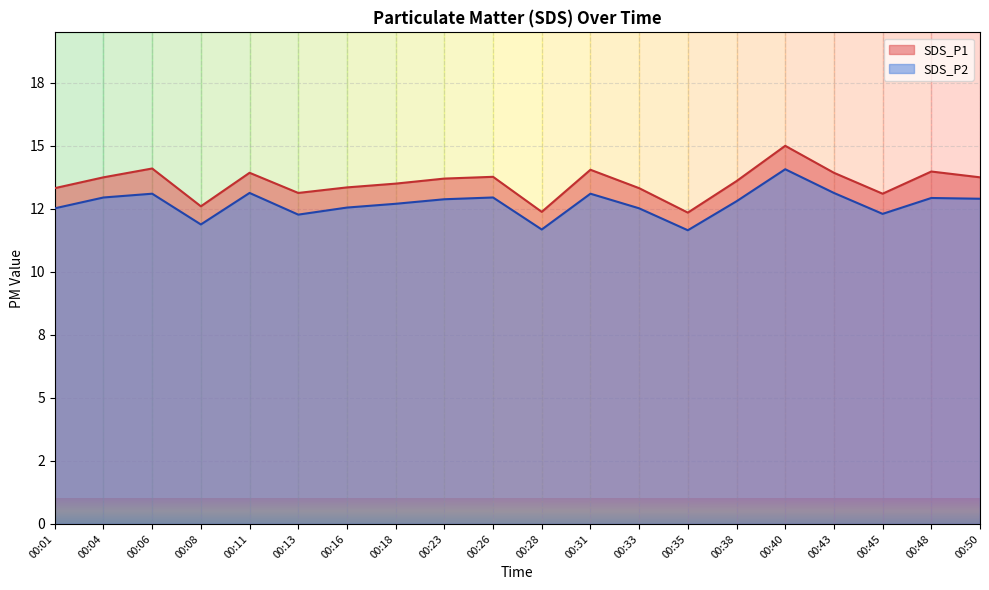

Is it true that SDS_P2 equals 15.9 at 00:35?

False